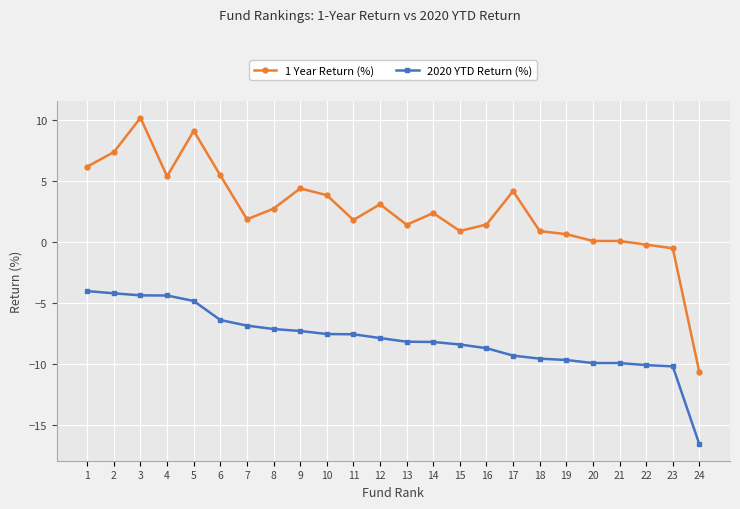

Is the value of 1 Year Return (%) at 16 greater than the value of 2020 YTD Return (%) at 9?

Yes